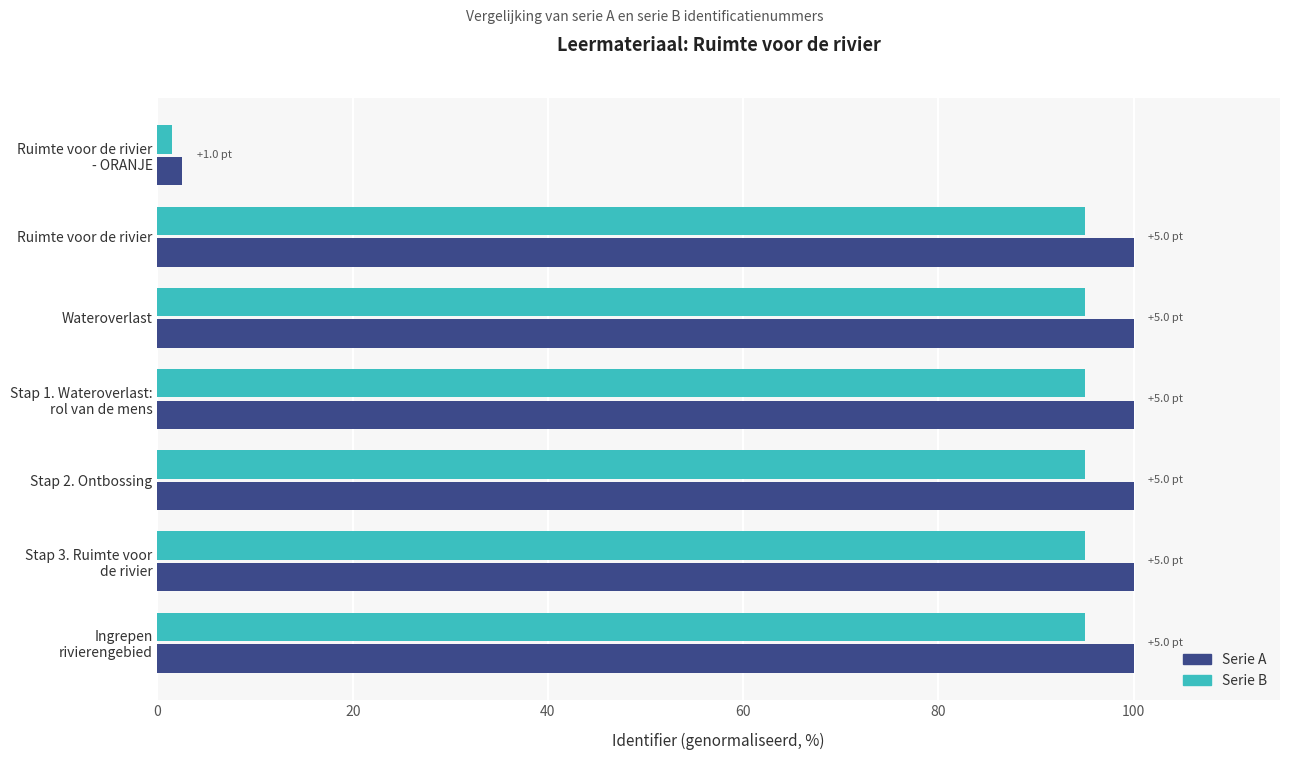

What is the maximum value shown in the chart?

100.0